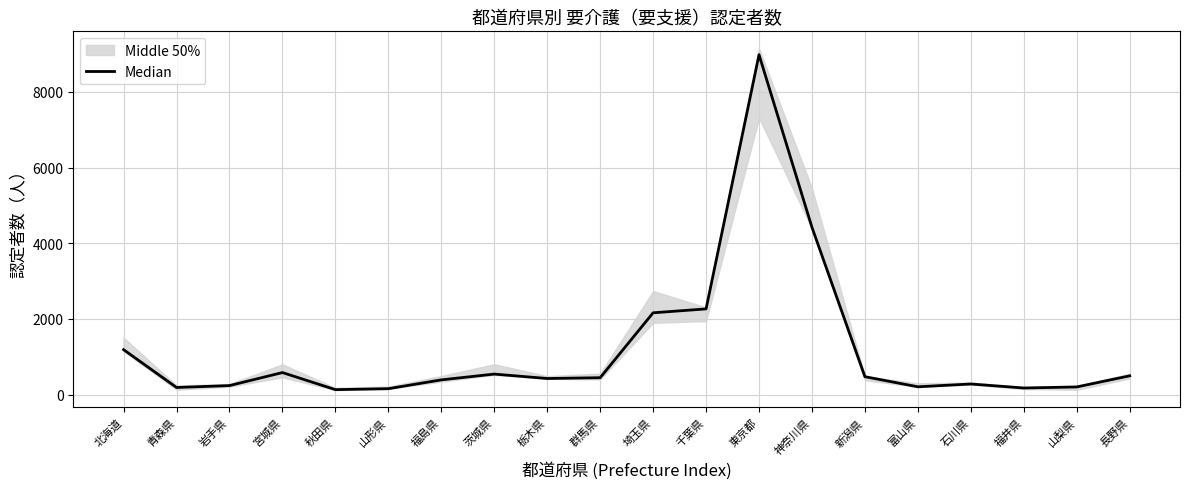

What is the change in value from 北海道 to 新潟県?

-714